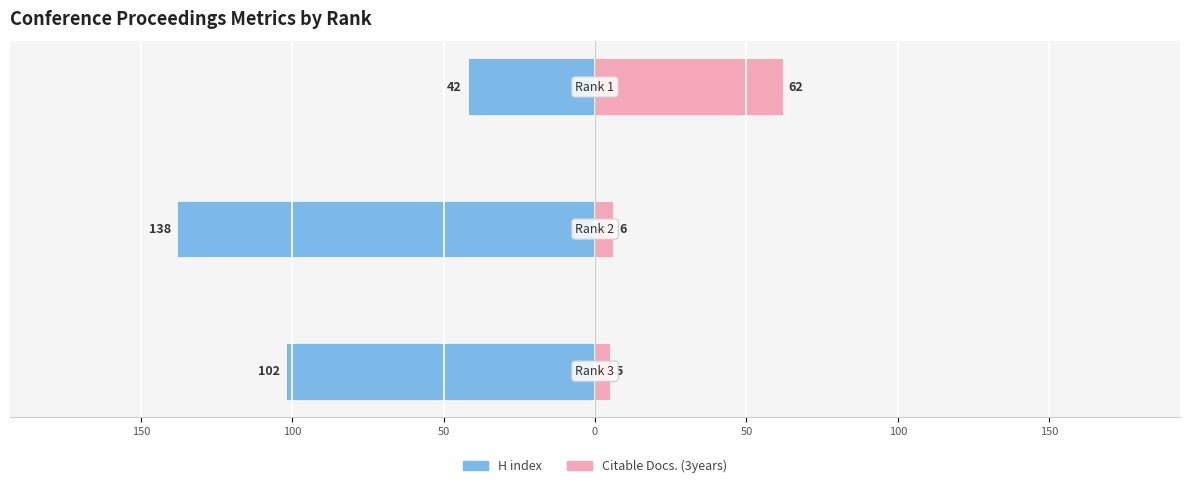

Count the number of categories in the chart.

3